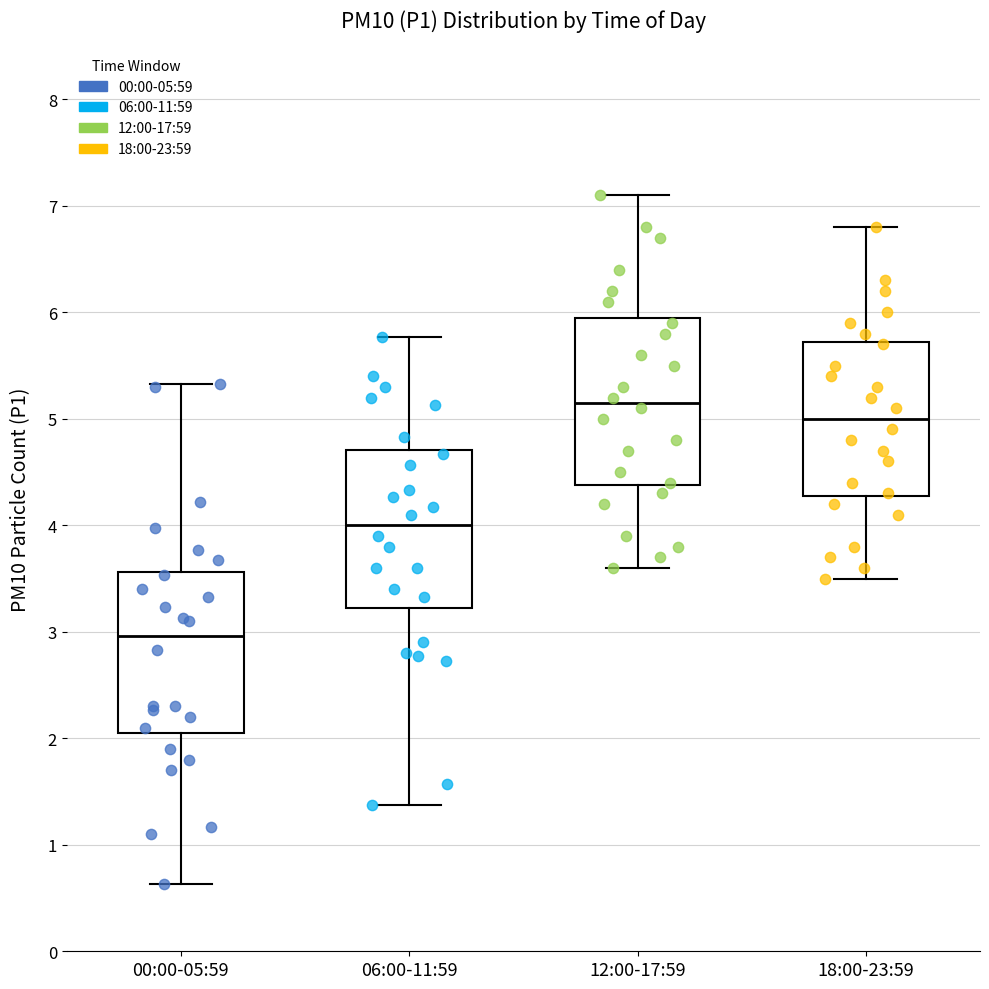

Where does the lower whisker of the box for 00:00-05:59 end on the y-axis? The values are not printed on the chart, so give them approximately, as read against the axis.

0.6